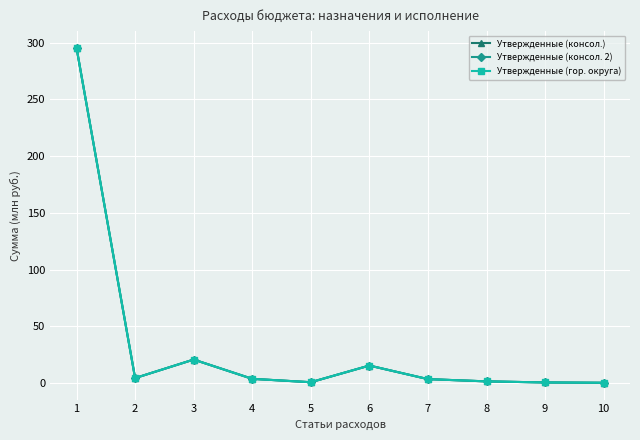

Does the chart have visible grid lines?

Yes